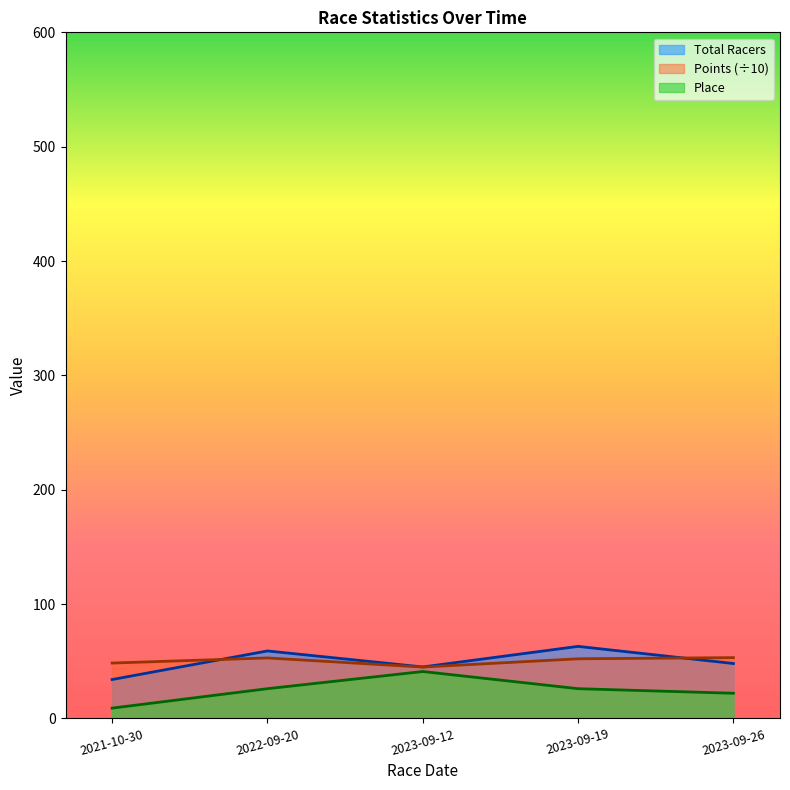

How many categories are shown in the chart?

5